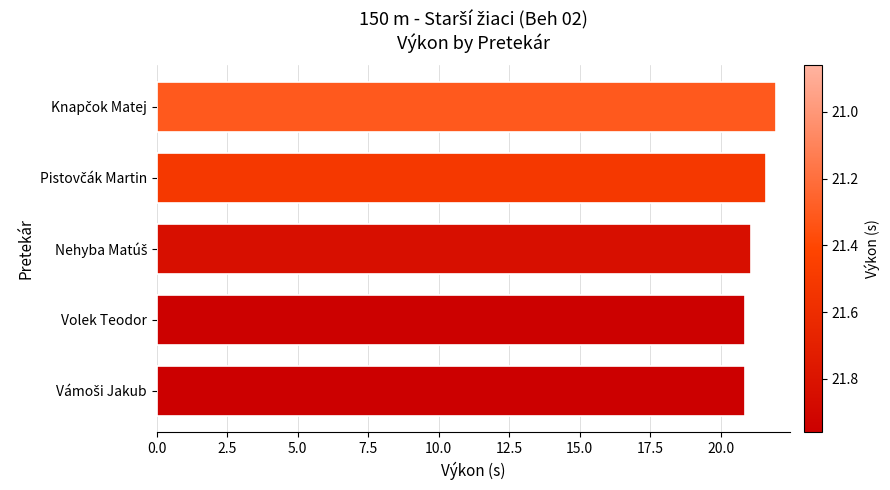

What is the difference between the maximum and minimum values?

1.1